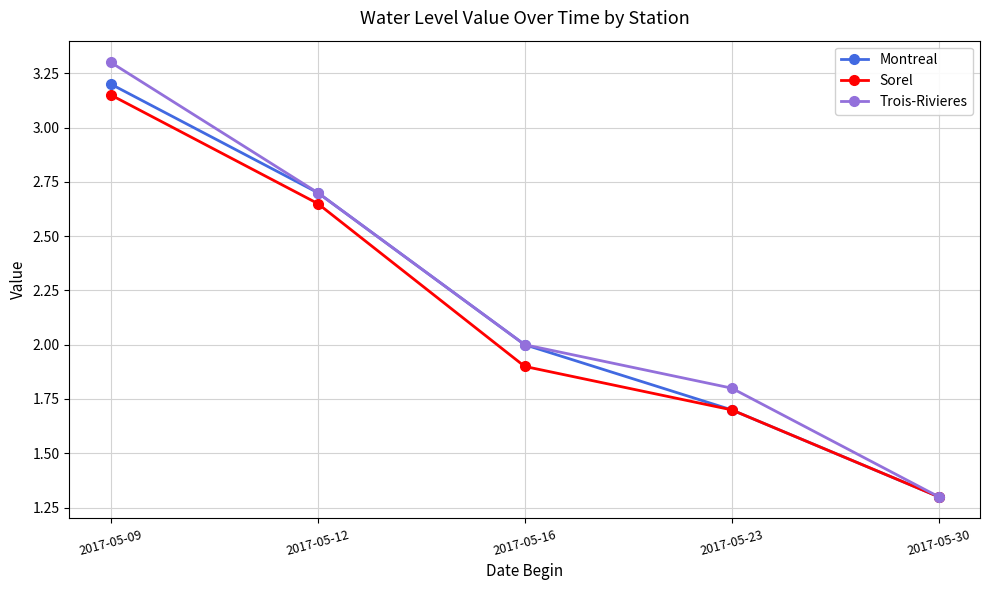

What is the approximate value of Sorel at 2017-05-16?

1.9